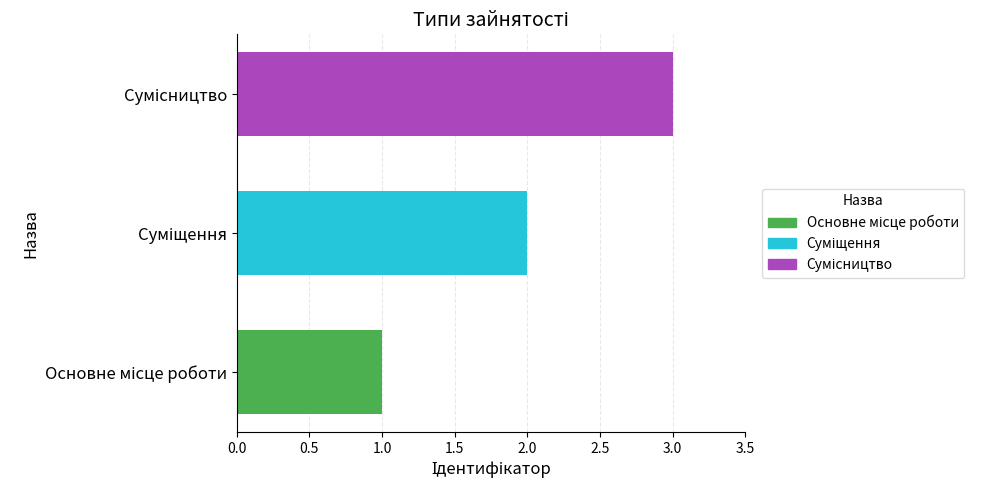

Are the bars horizontal?

Yes